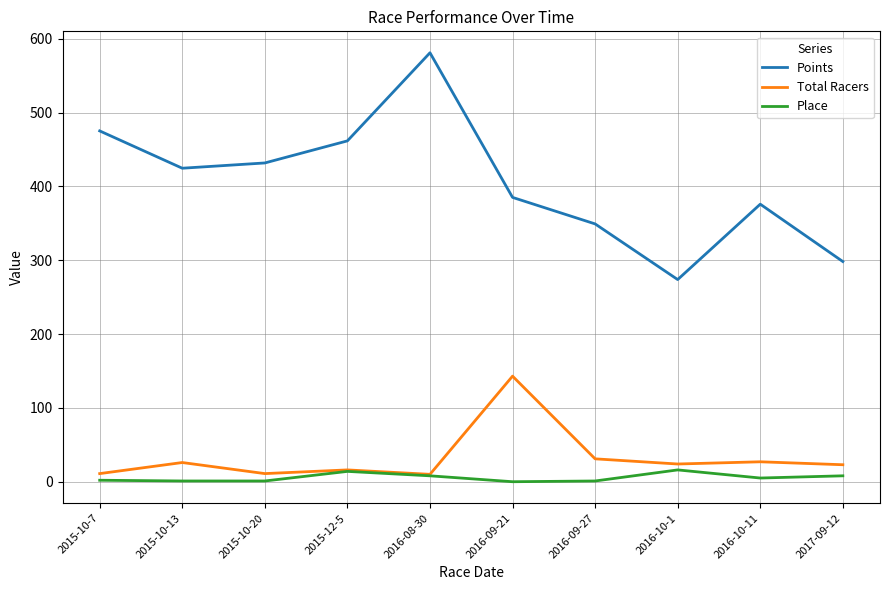

How many lines are shown in the chart?

3